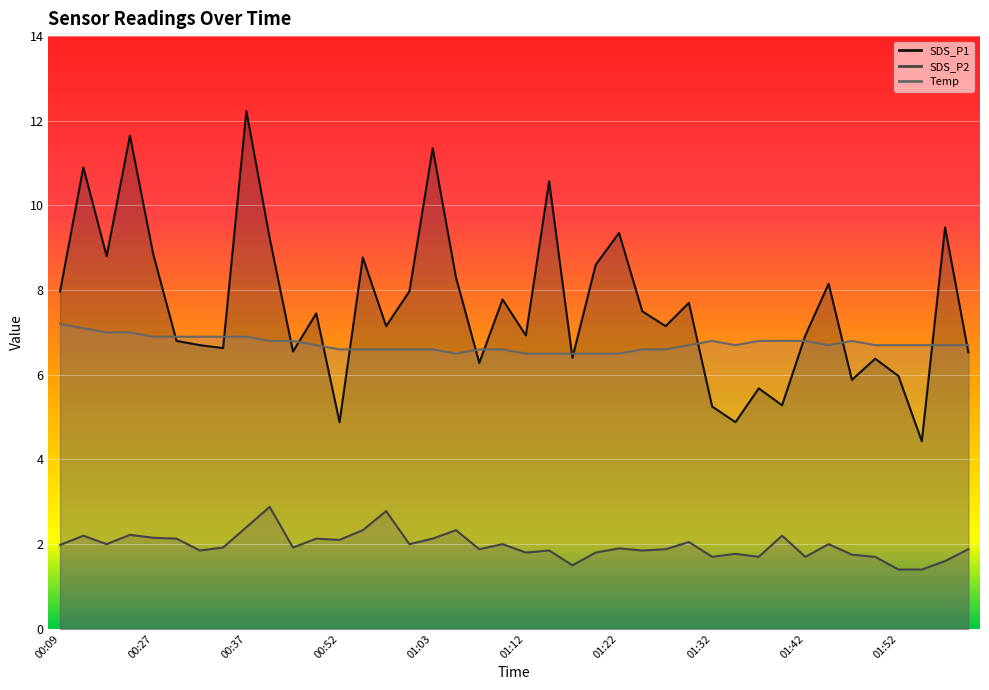

Where do SDS_P1 and Temp first cross each other?

00:27 and 00:30